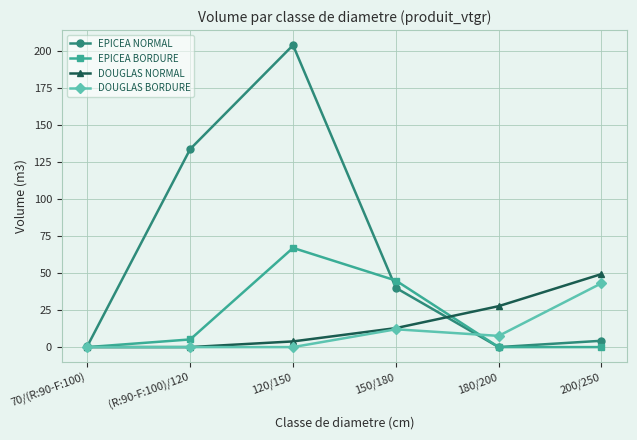

What is the difference between the second highest and second lowest values in the DOUGLAS NORMAL series?

27.7